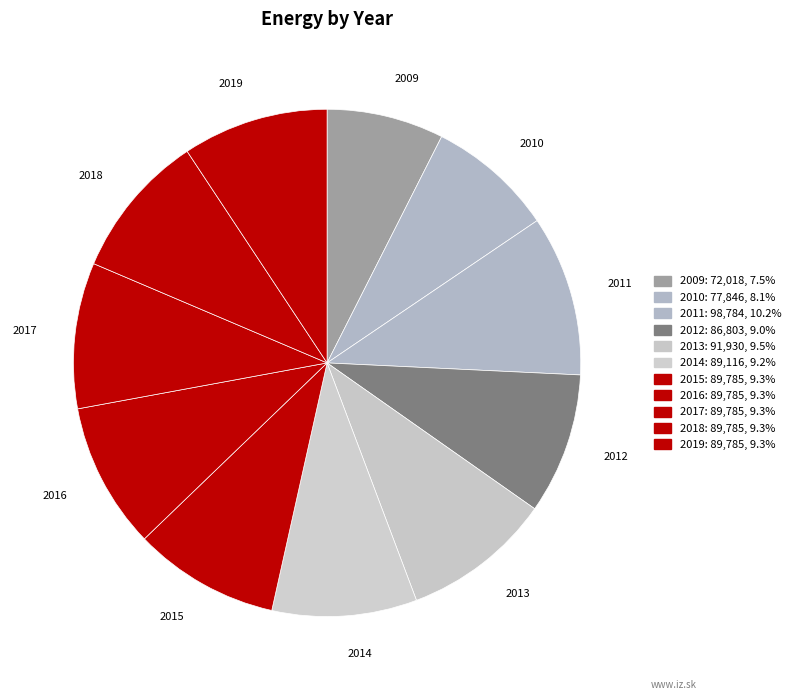

What is the largest slice in the pie chart?

2011